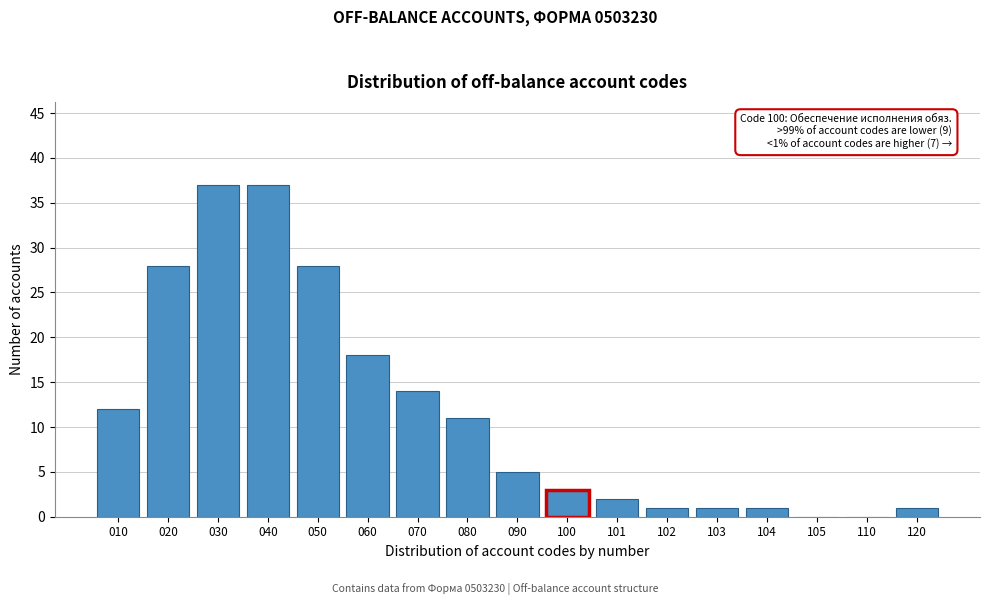

Reading right to left, transcribe all the data shown in this chart.

120=1	110=0	105=0	104=1	103=1	102=1	101=2	100=3	090=5	080=11	070=14	060=18	050=28	040=37	030=37	020=28	010=12